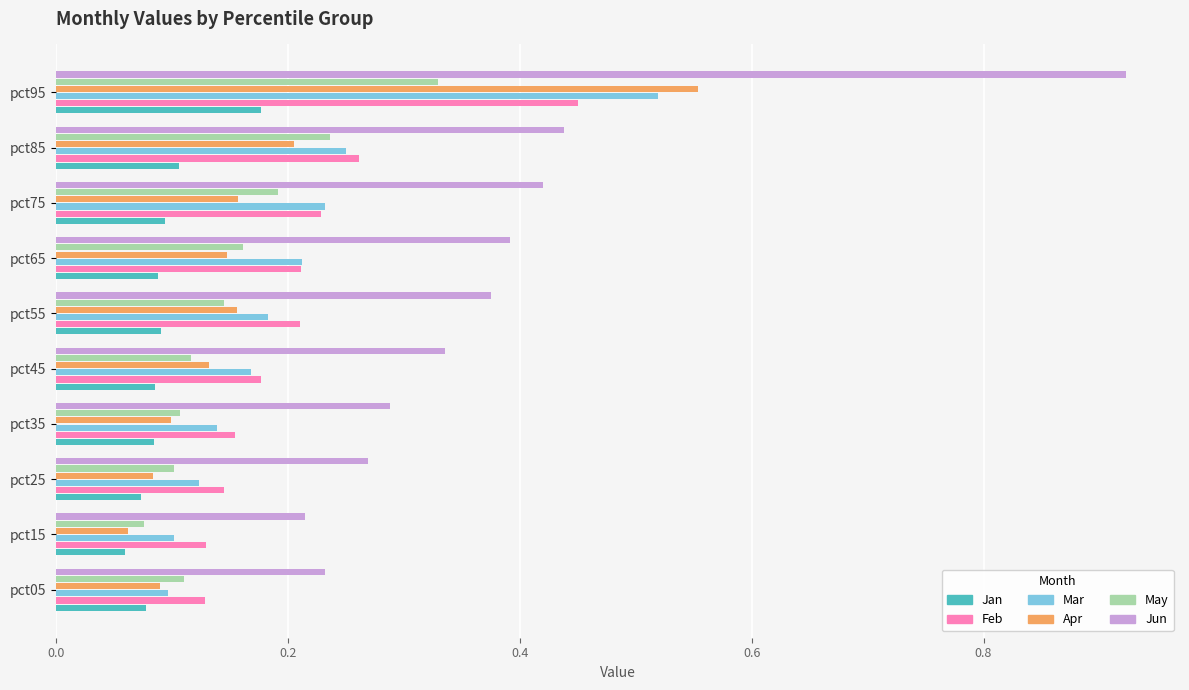

Which category has the lowest value in the Jun series?

pct15